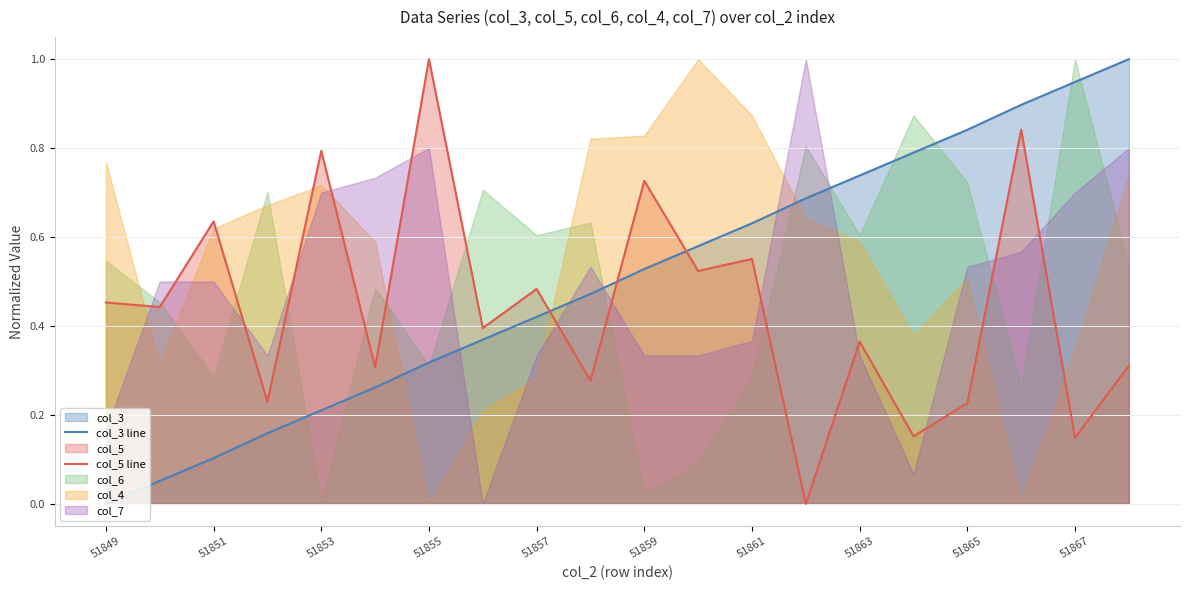

Is it true that col_5 line equals 0.7 at 51863?

False